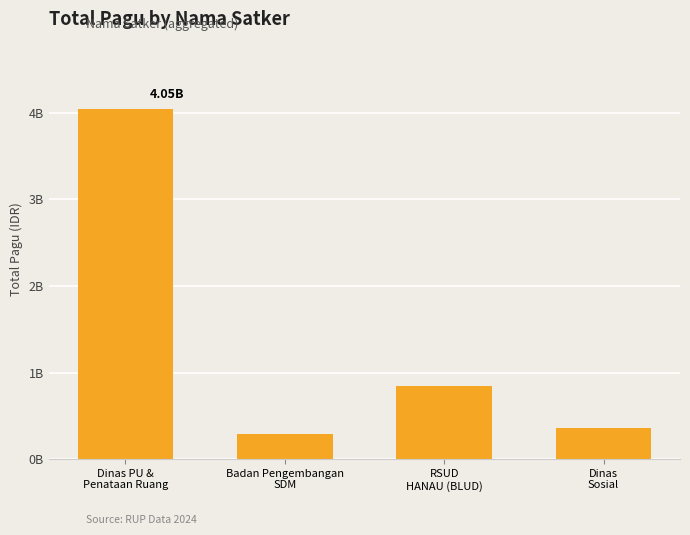

What is the minimum value shown in the chart?

294384251